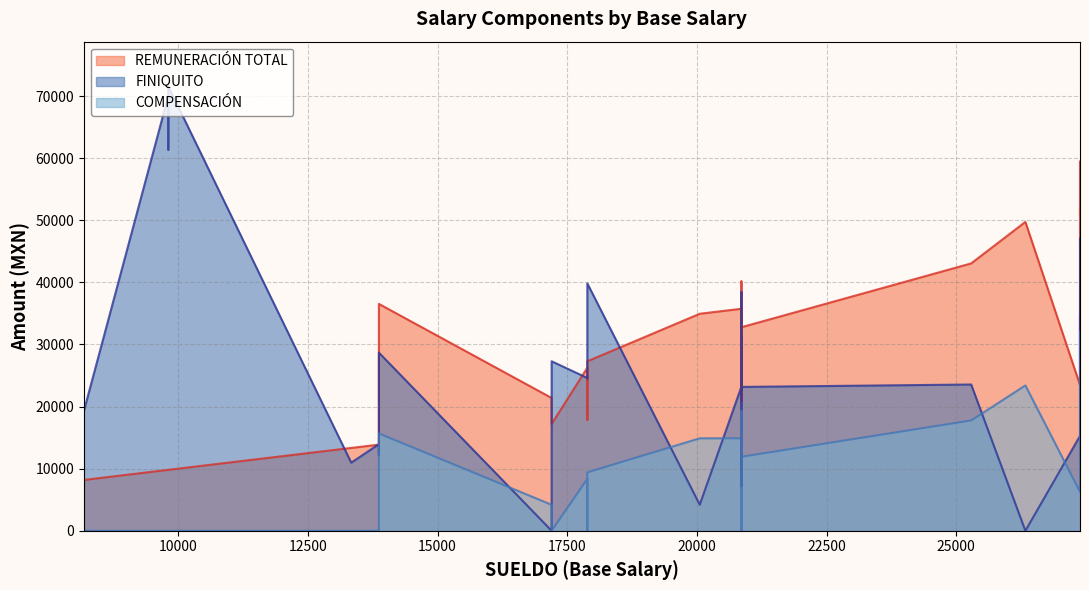

Where is the first local maximum for COMPENSACIÓN?

13870